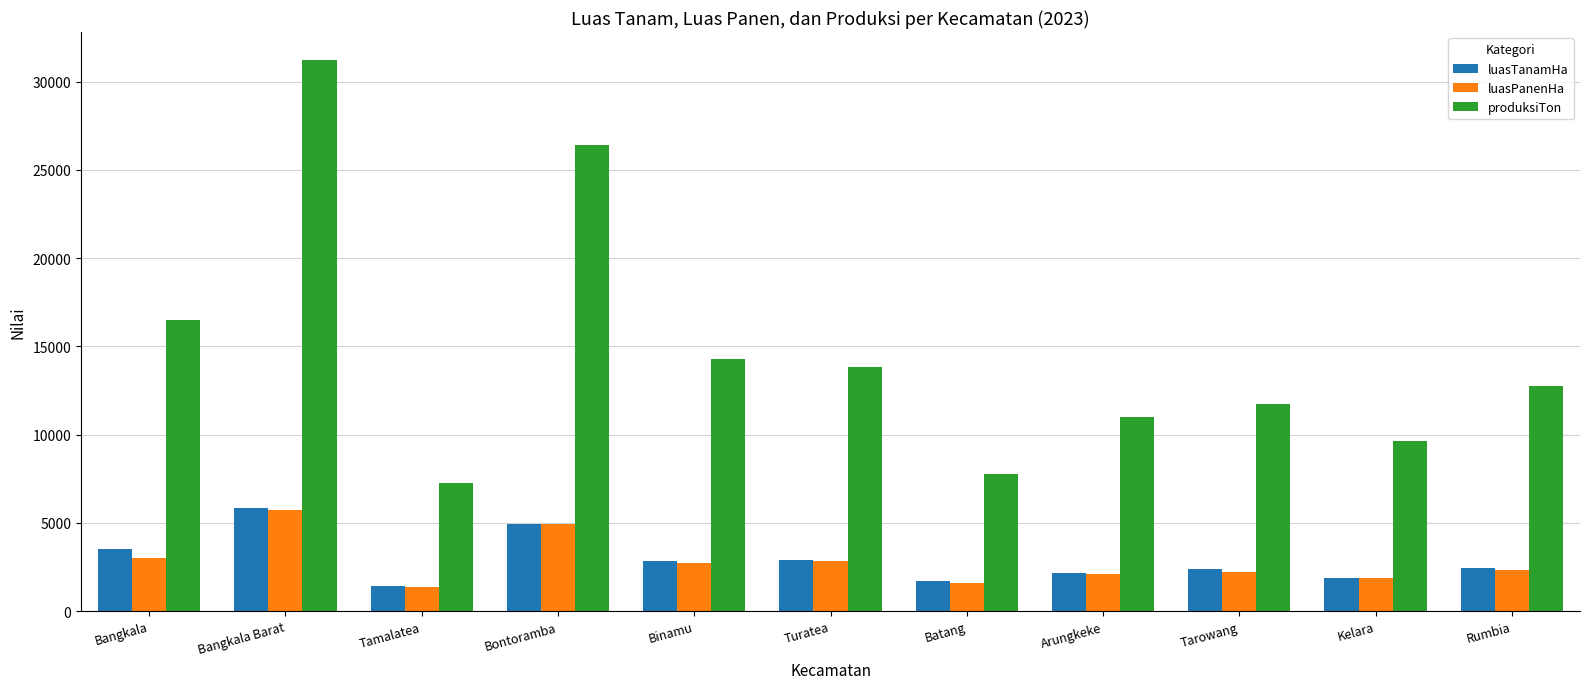

What is the difference between the maximum and minimum values in the produksiTon series?

23977.4